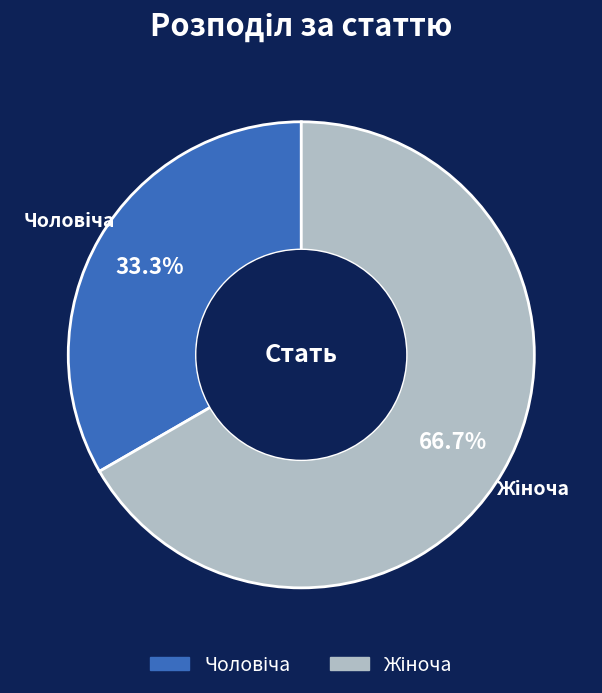

Is there any slice that represents more than half of the pie?

Yes